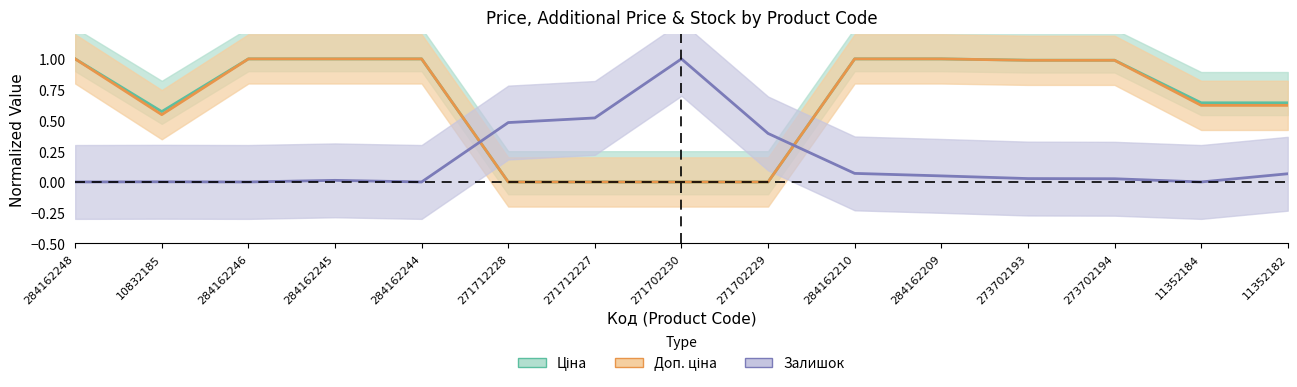

True or false: Ціна and Залишок intersect in this chart.

True